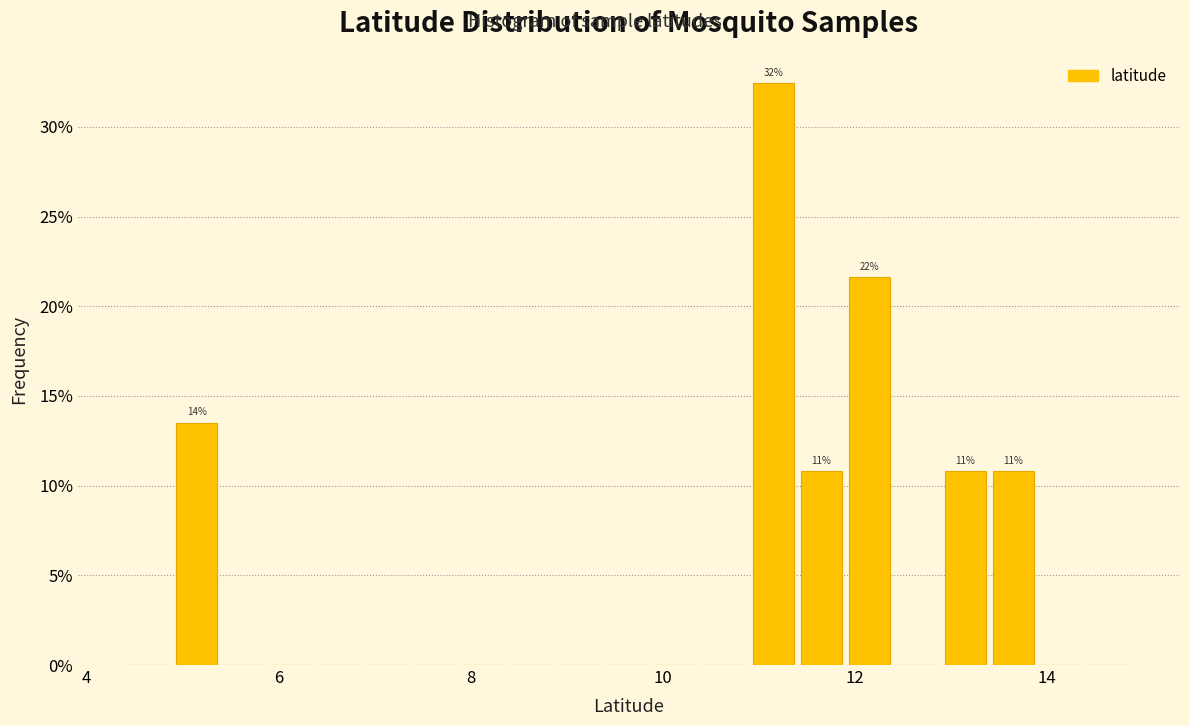

Around what value on the x-axis is the tallest bar? Give the approximate position of its centre, as read against the axis.

11.2